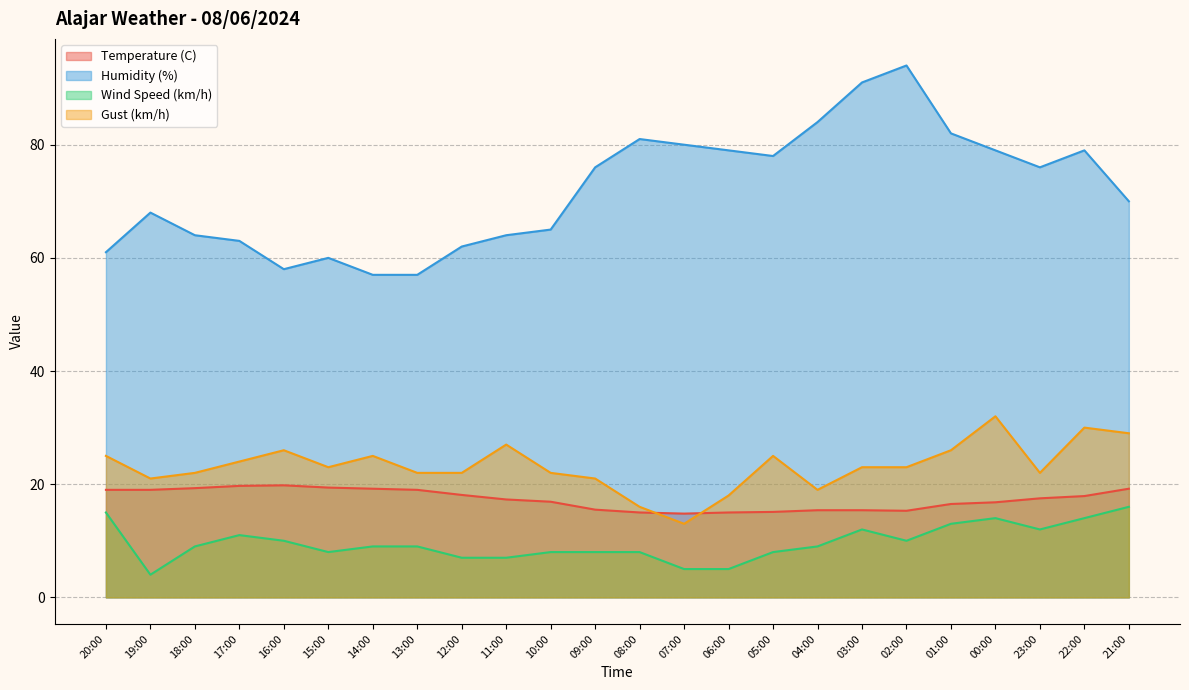

Does the chart have visible grid lines?

Yes